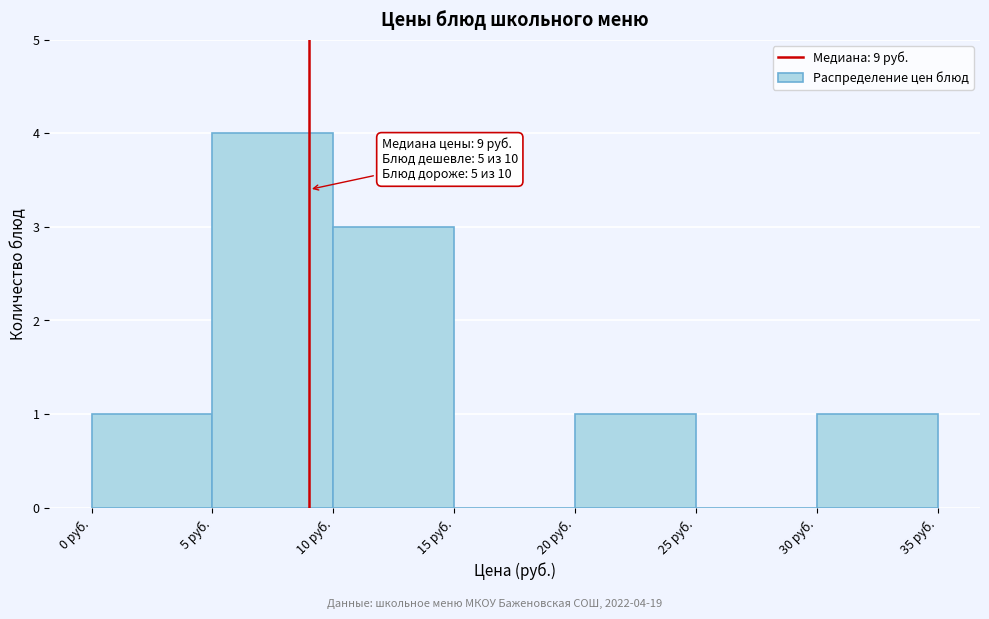

Which range on the x-axis has the tallest bar?

5 to 10